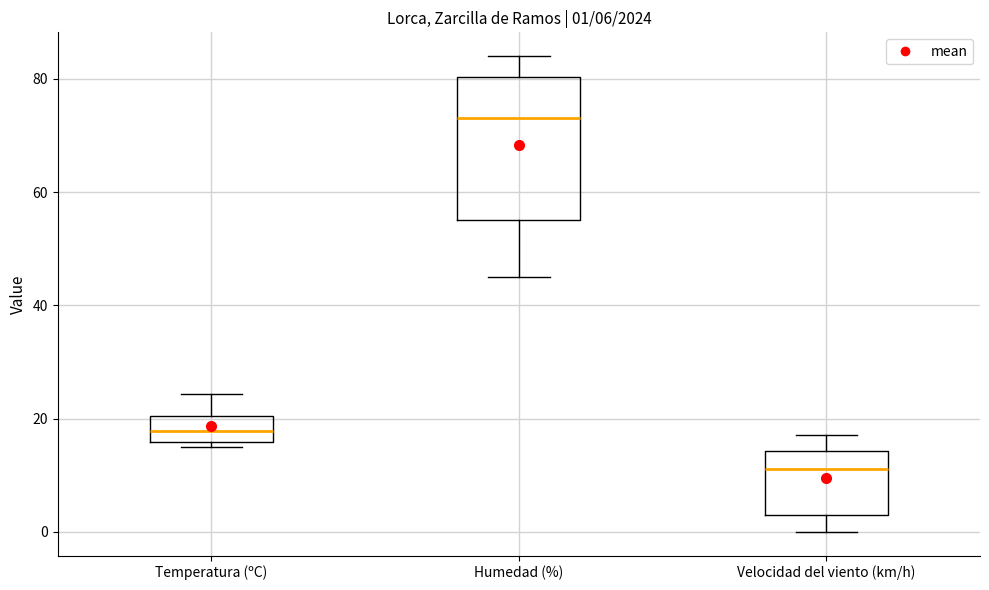

Which box's median line is the lowest?

Velocidad del viento (km/h)